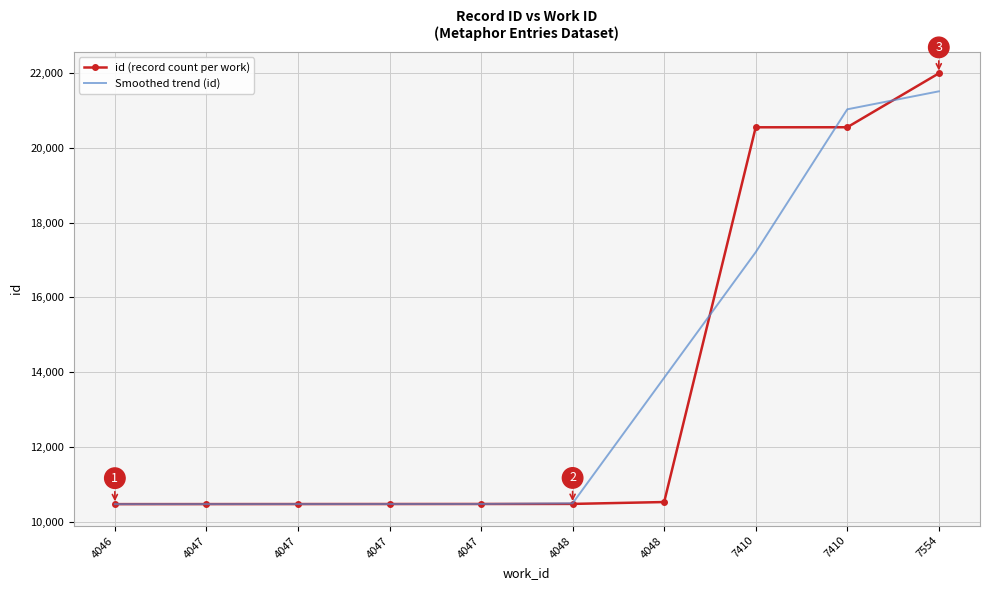

At 4047, list the series in order from smallest to largest.

id (record count per work), Smoothed trend (id)